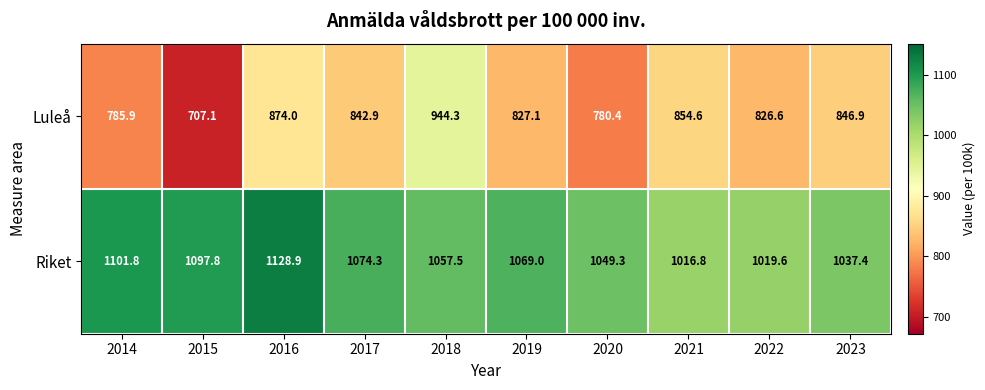

What is the average value of the Luleå series?

829.0